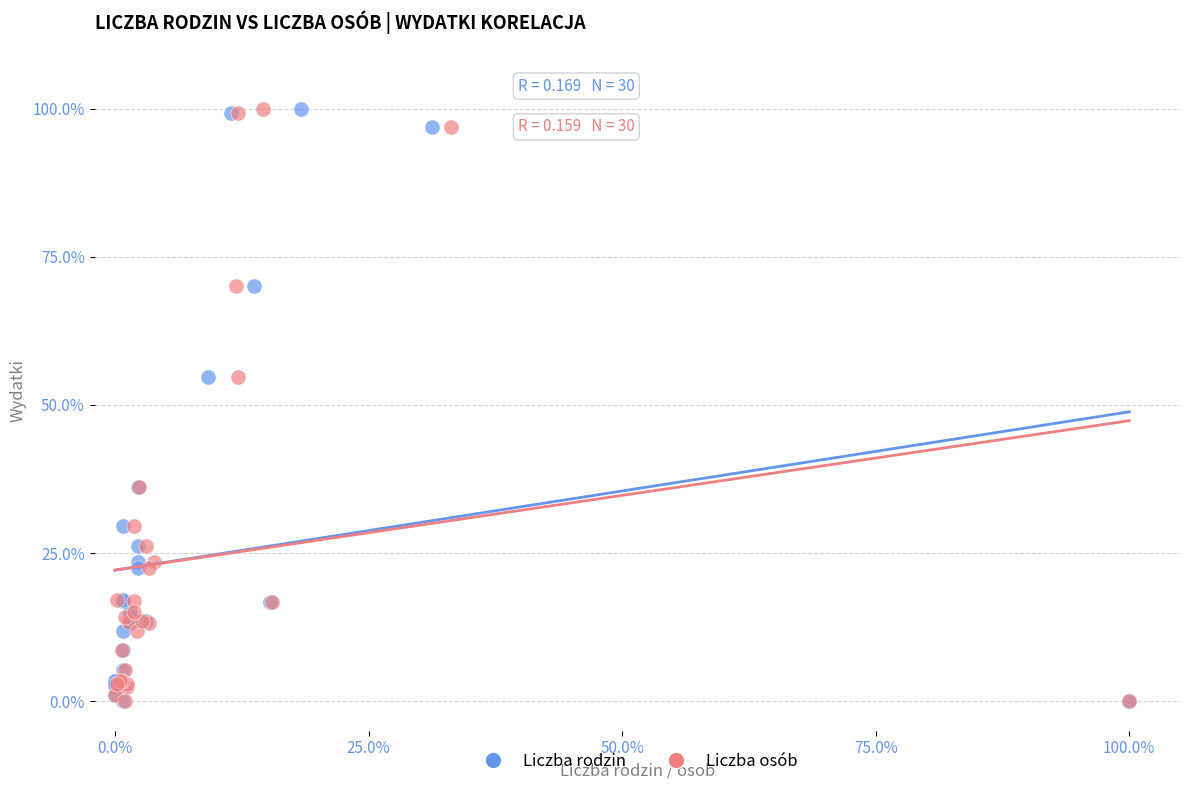

What are all the series names shown in the legend?

Liczba rodzin, Liczba osób